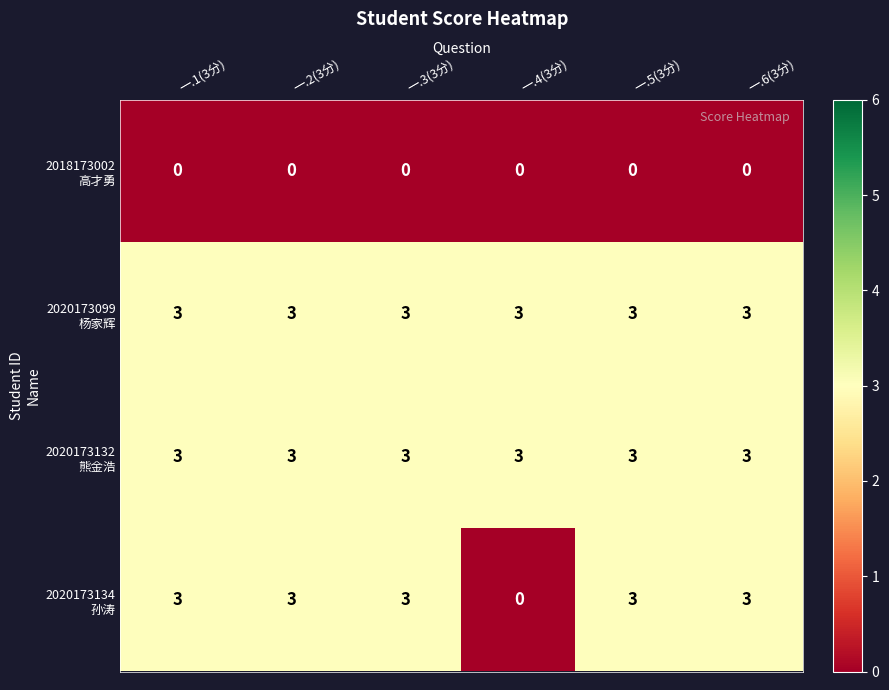

What is the total value across all series at 一.1(3分)?

9